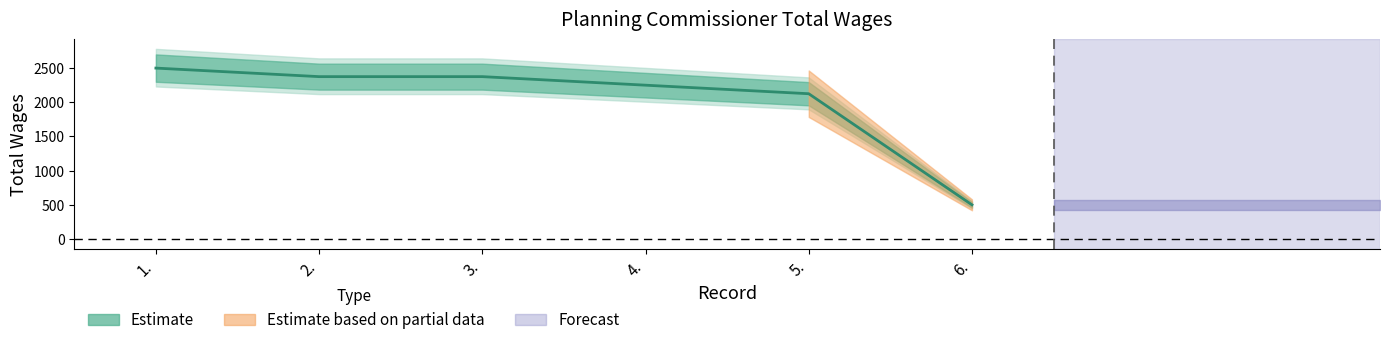

How many values are below 2375?

3